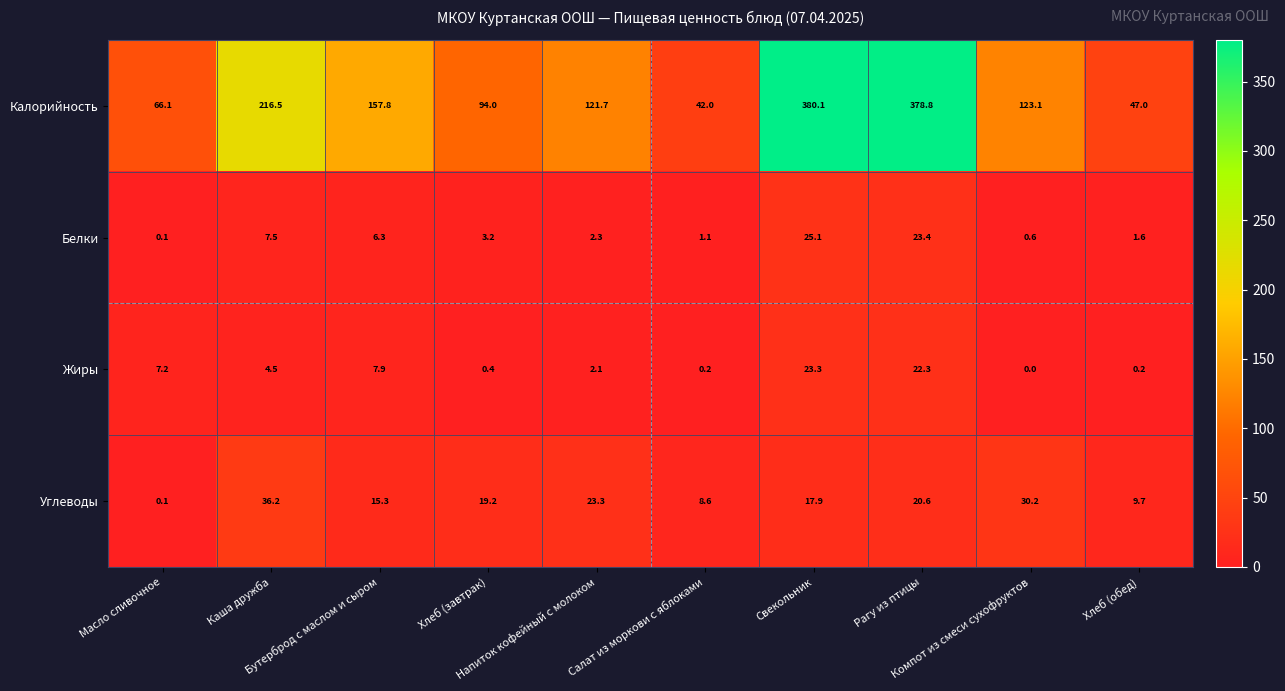

What is the difference between the maximum and minimum values in the Белки series?

25.0